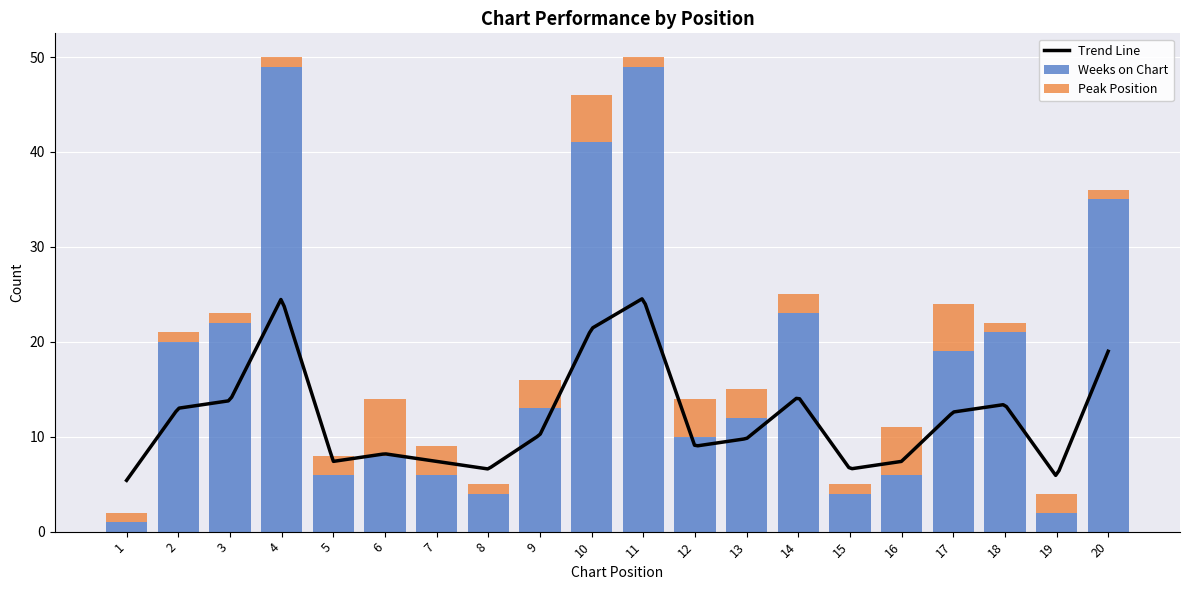

True or false: Weeks on Chart has a value of 18 at 13.

False